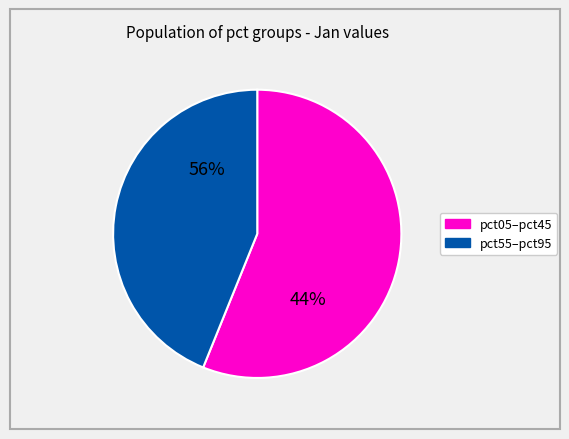

Which has a higher value, pct55 or pct65?

pct55